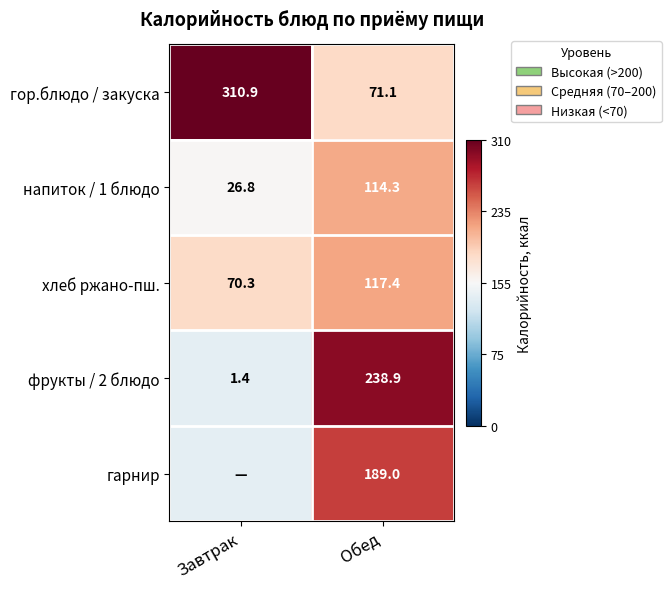

What is the difference between the maximum and minimum values in the гор.блюдо / закуска series?

239.8